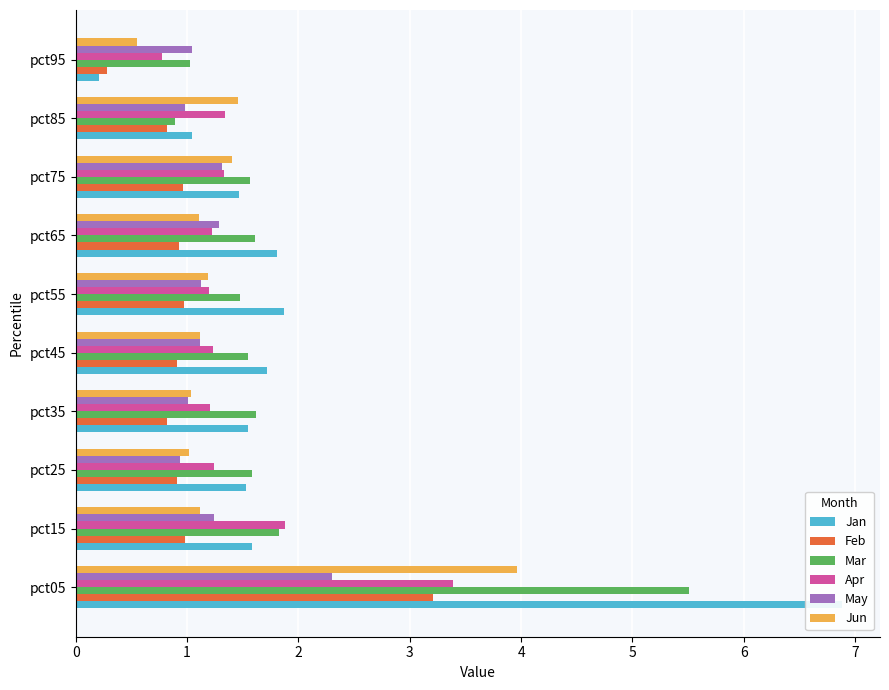

The Apr series shows 1.2 at pct35. True or false?

True